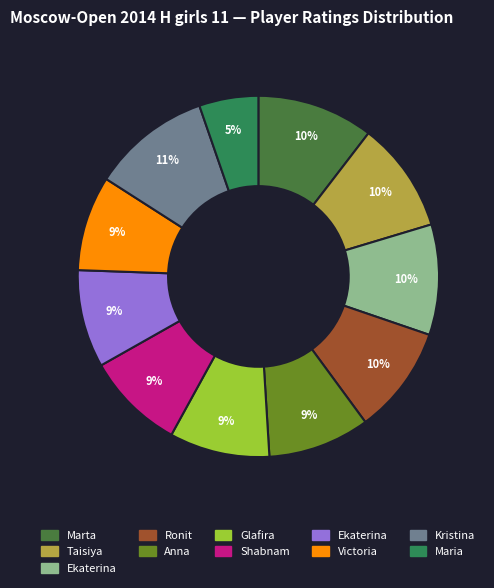

Count the number of slices in the pie.

11